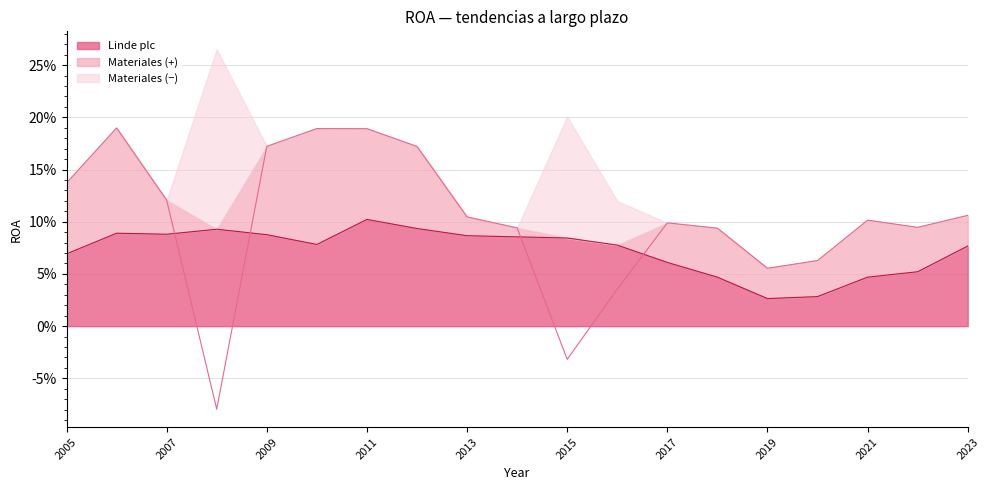

Does the chart display data point markers on the line(s)?

No